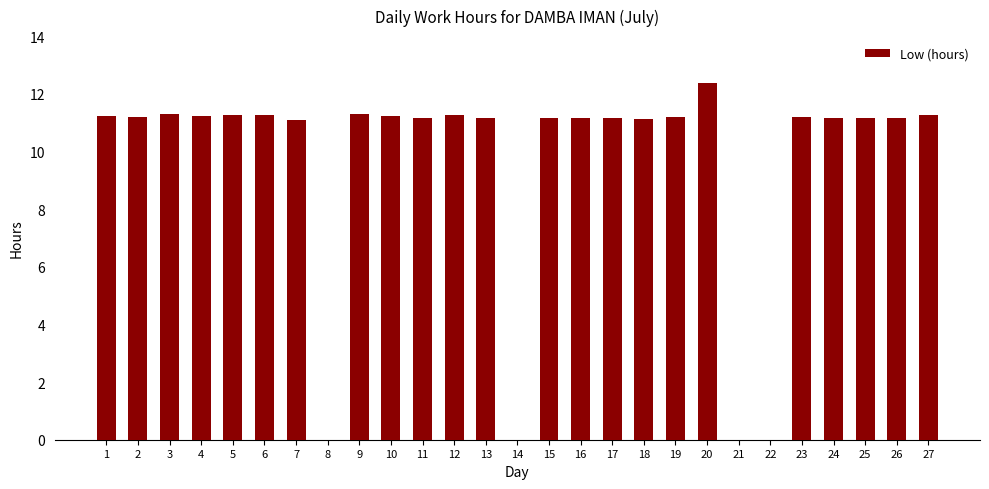

What is the change in value from 6 to 8?

-11.3